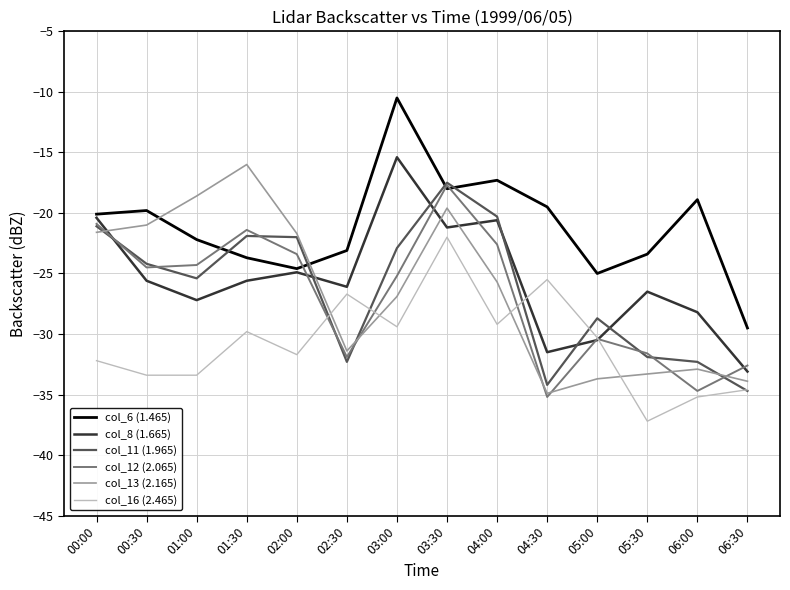

What is the spread (max minus min) of values at 06:00?

16.3